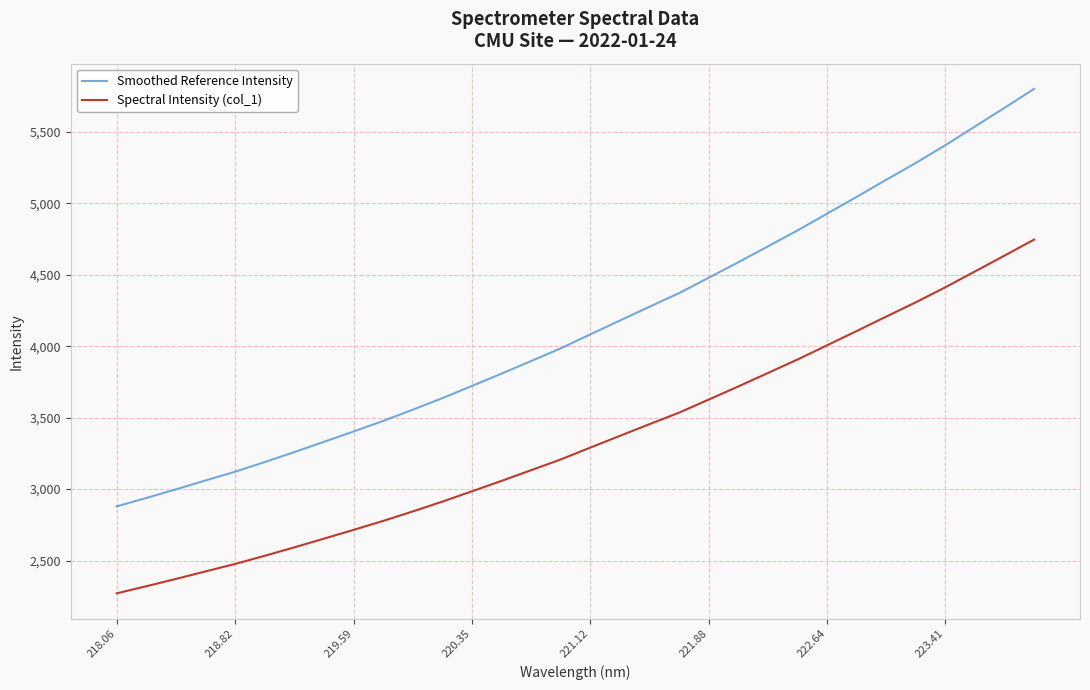

Rank the series by their maximum value, from highest to lowest.

Smoothed Reference Intensity, Spectral Intensity (col_1)